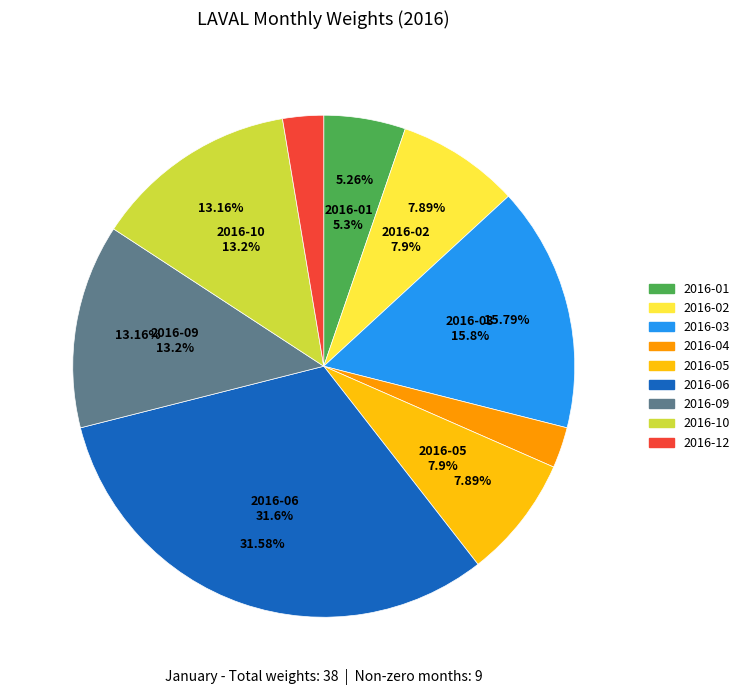

The 2016-10 slice represents 1% of the pie. True or false?

False